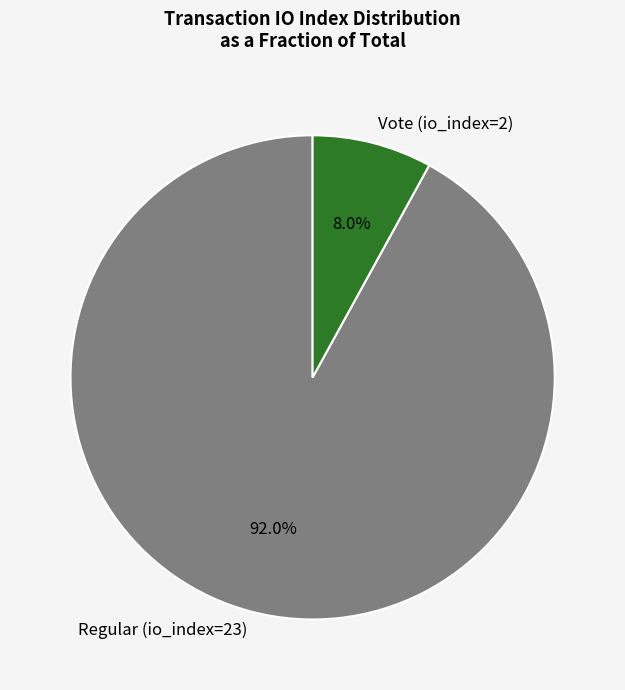

What is the smallest slice in the pie chart?

Vote (io_index=2)